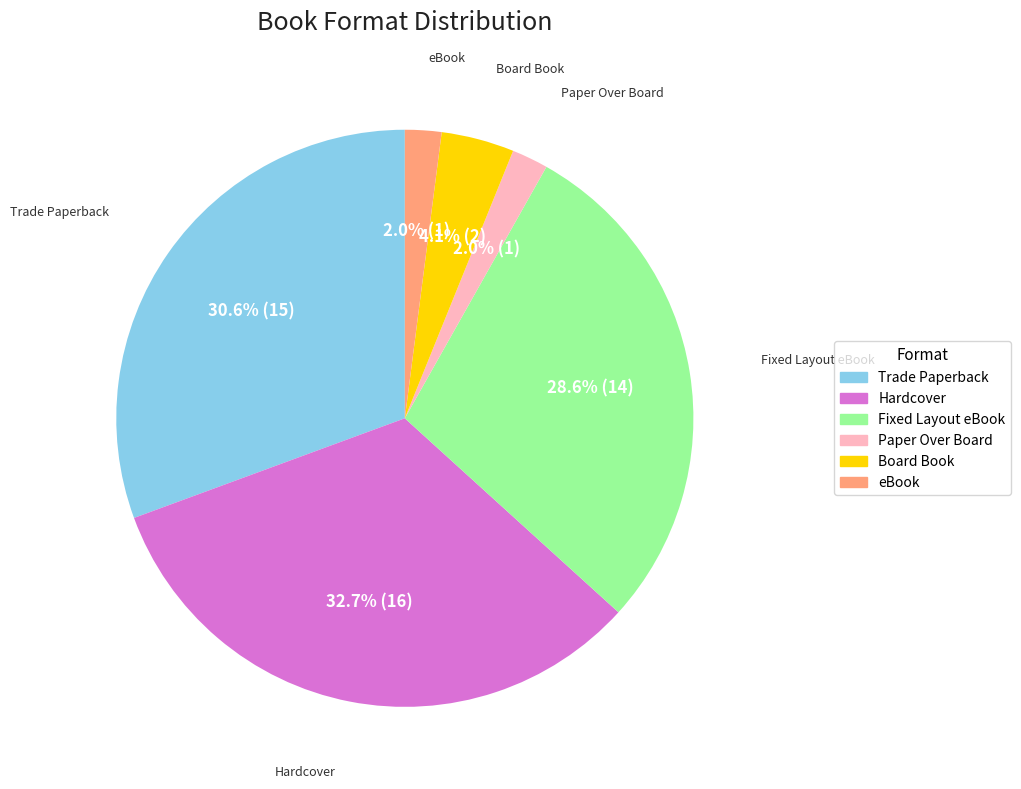

To the nearest percent, what is the average slice percentage?

17%